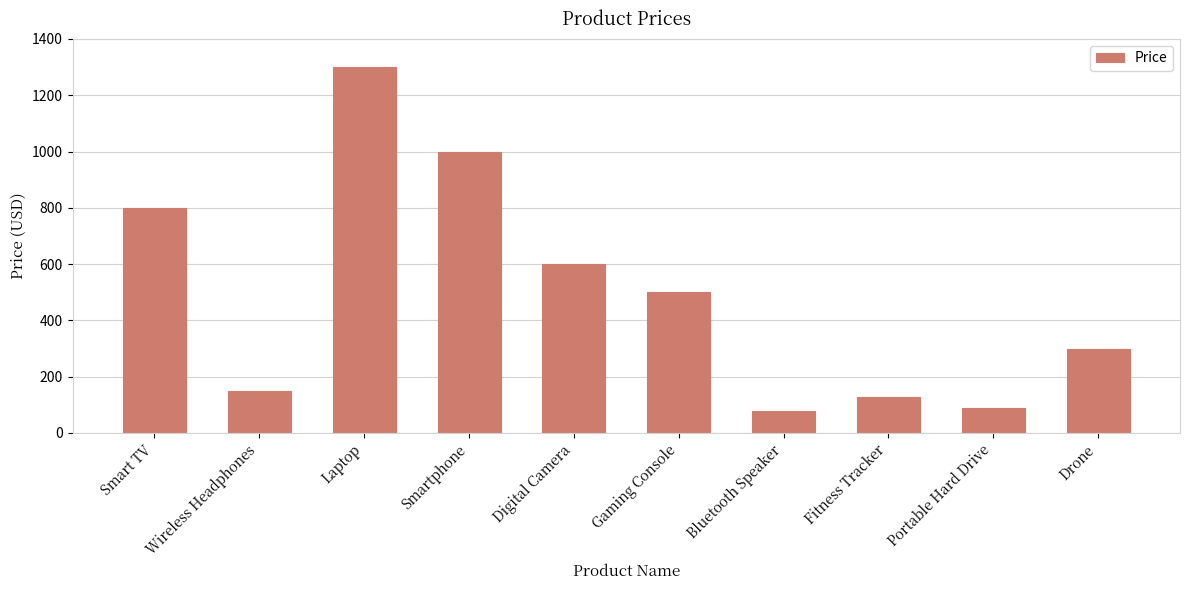

What is the sum of the values at Smart TV and Fitness Tracker?

928